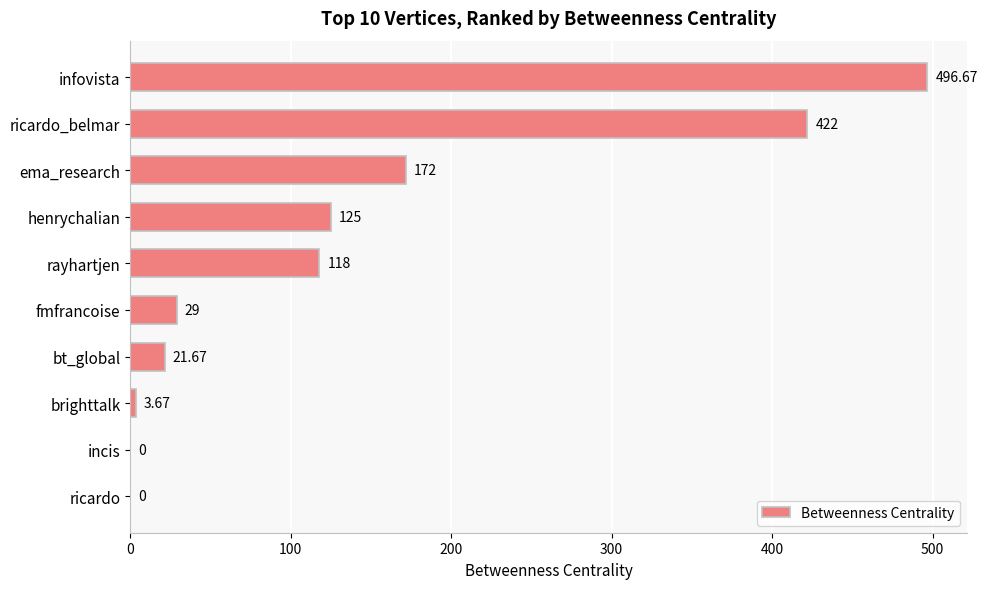

At which label is the value closest to 248?

ema_research